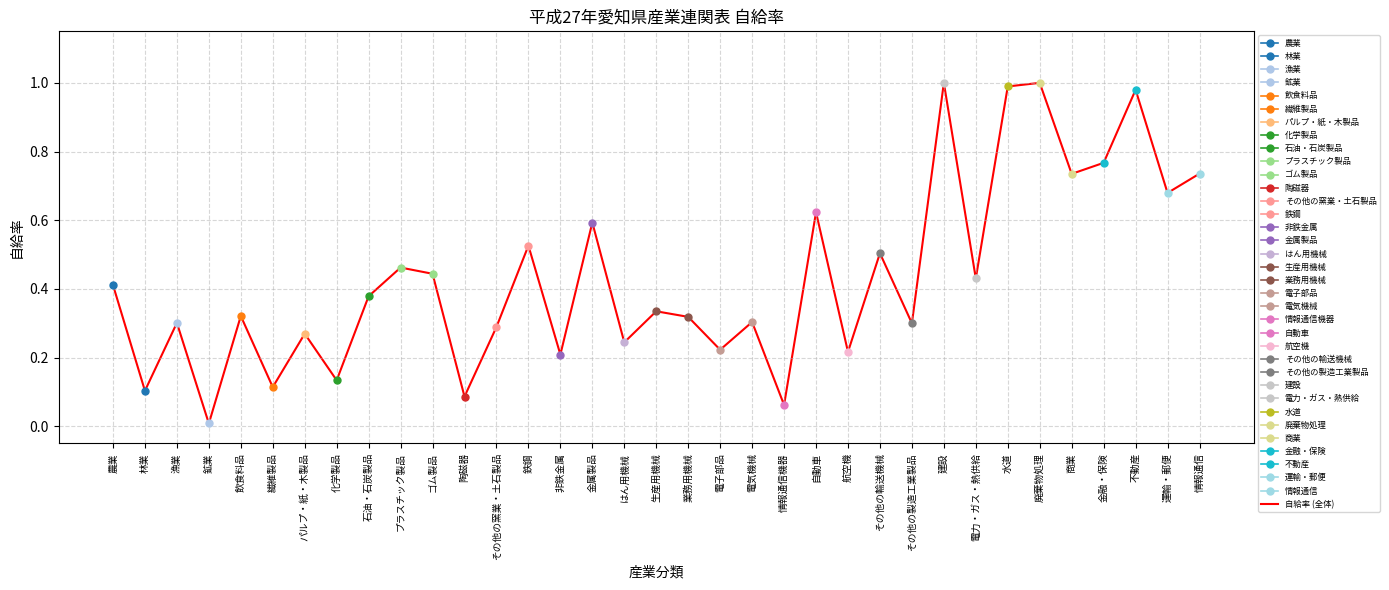

What is the label of the 27th point from the right?

石油・石炭製品